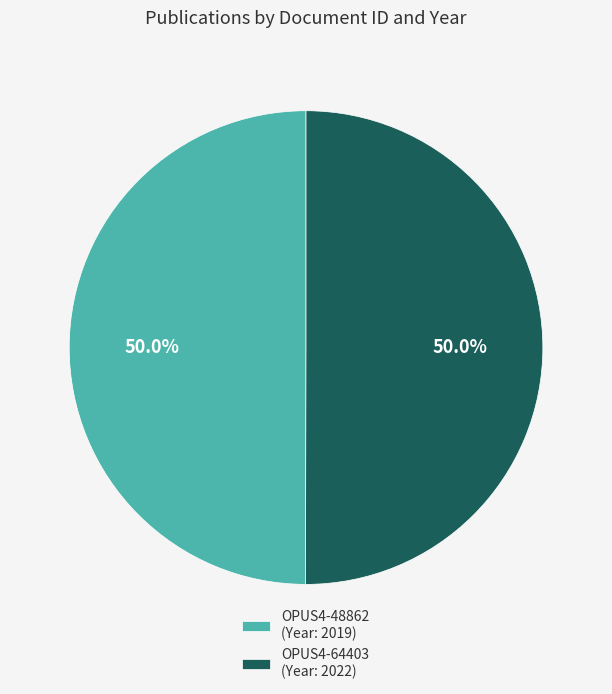

What portion of the pie excludes OPUS4-64403 (Year: 2022)?

50.0%